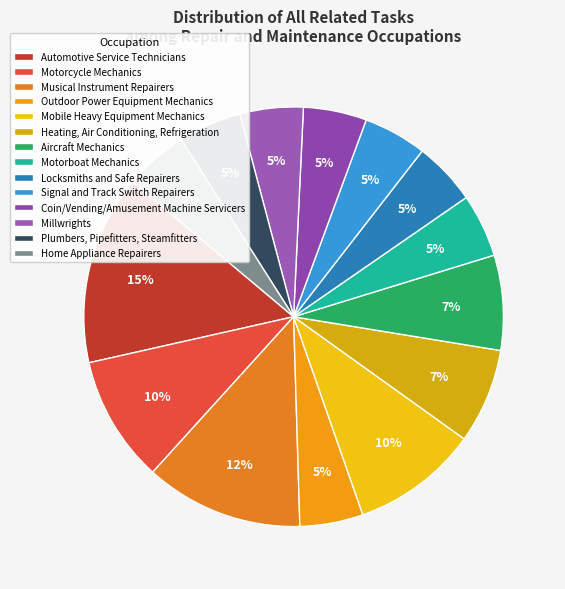

To the nearest percent, what percentage of the pie is Millwrights?

5%